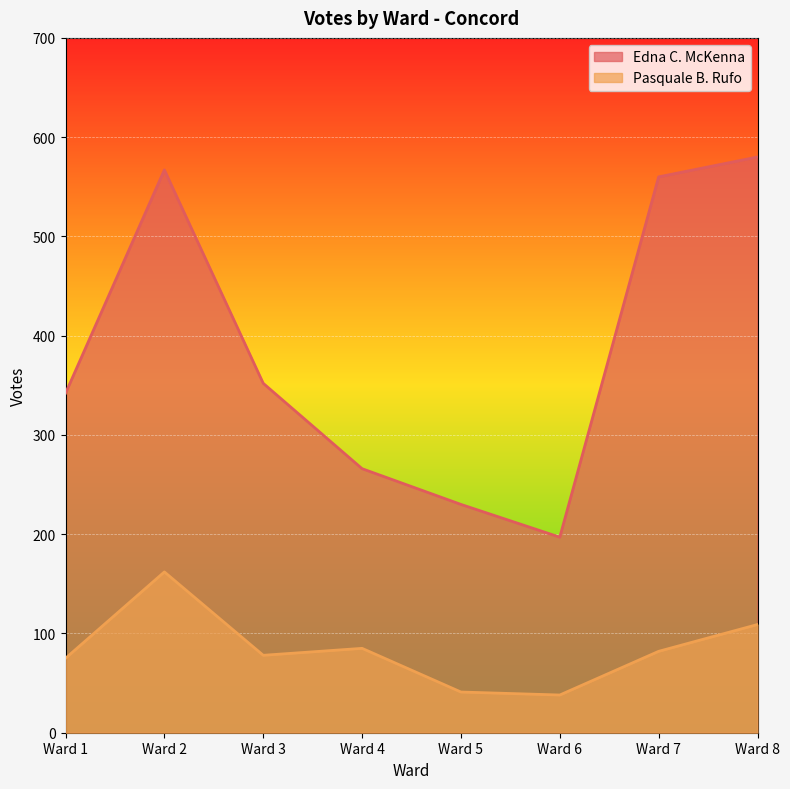

What are all the series names shown in the legend?

Edna C. McKenna, Pasquale B. Rufo